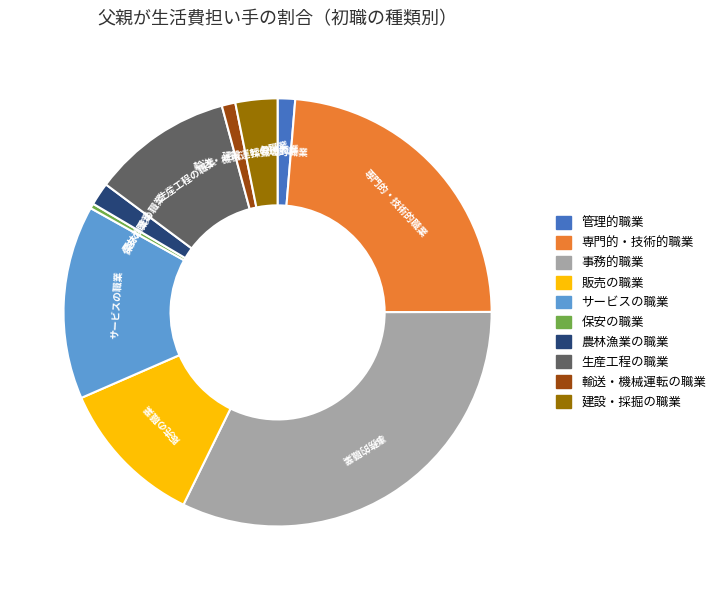

Is the sum of 専門的・技術的職業 and 販売の職業 greater than half?

No